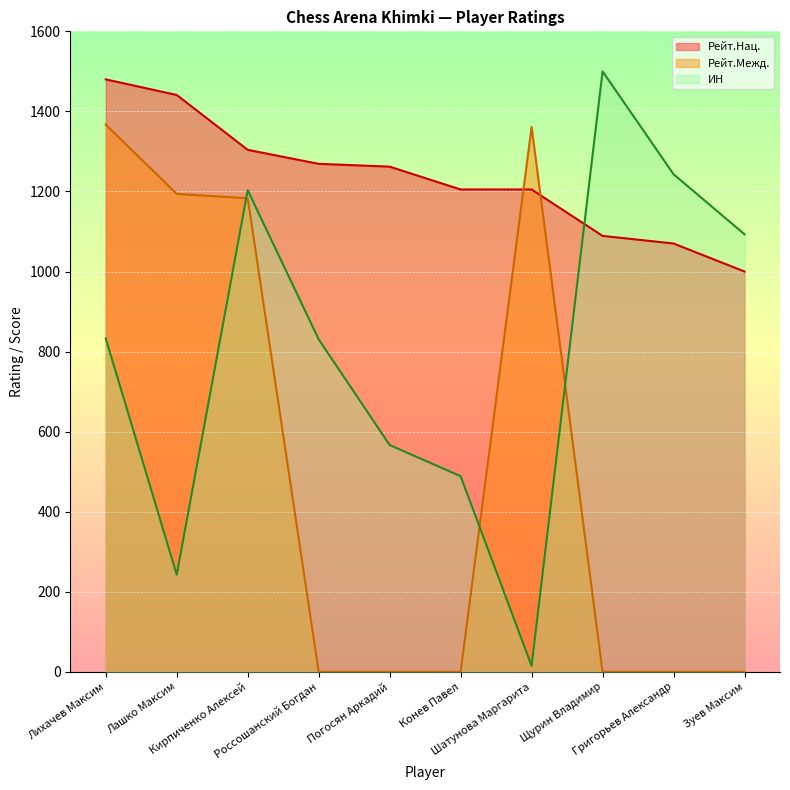

Rank the series by their maximum value, from lowest to highest.

Рейт.Межд., Рейт.Нац., ИН